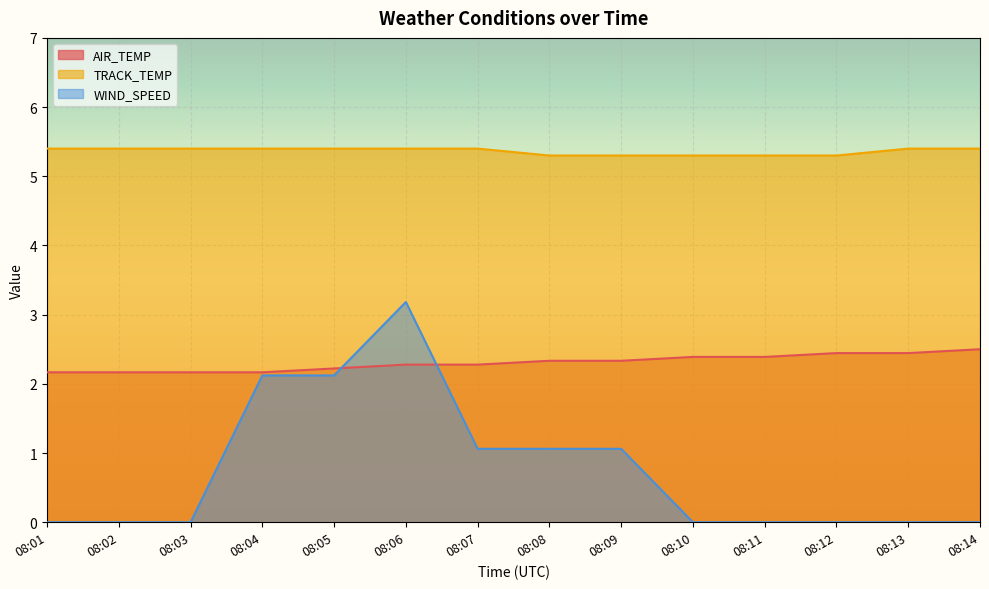

Rank the series by their maximum value, from highest to lowest.

TRACK_TEMP, WIND_SPEED, AIR_TEMP